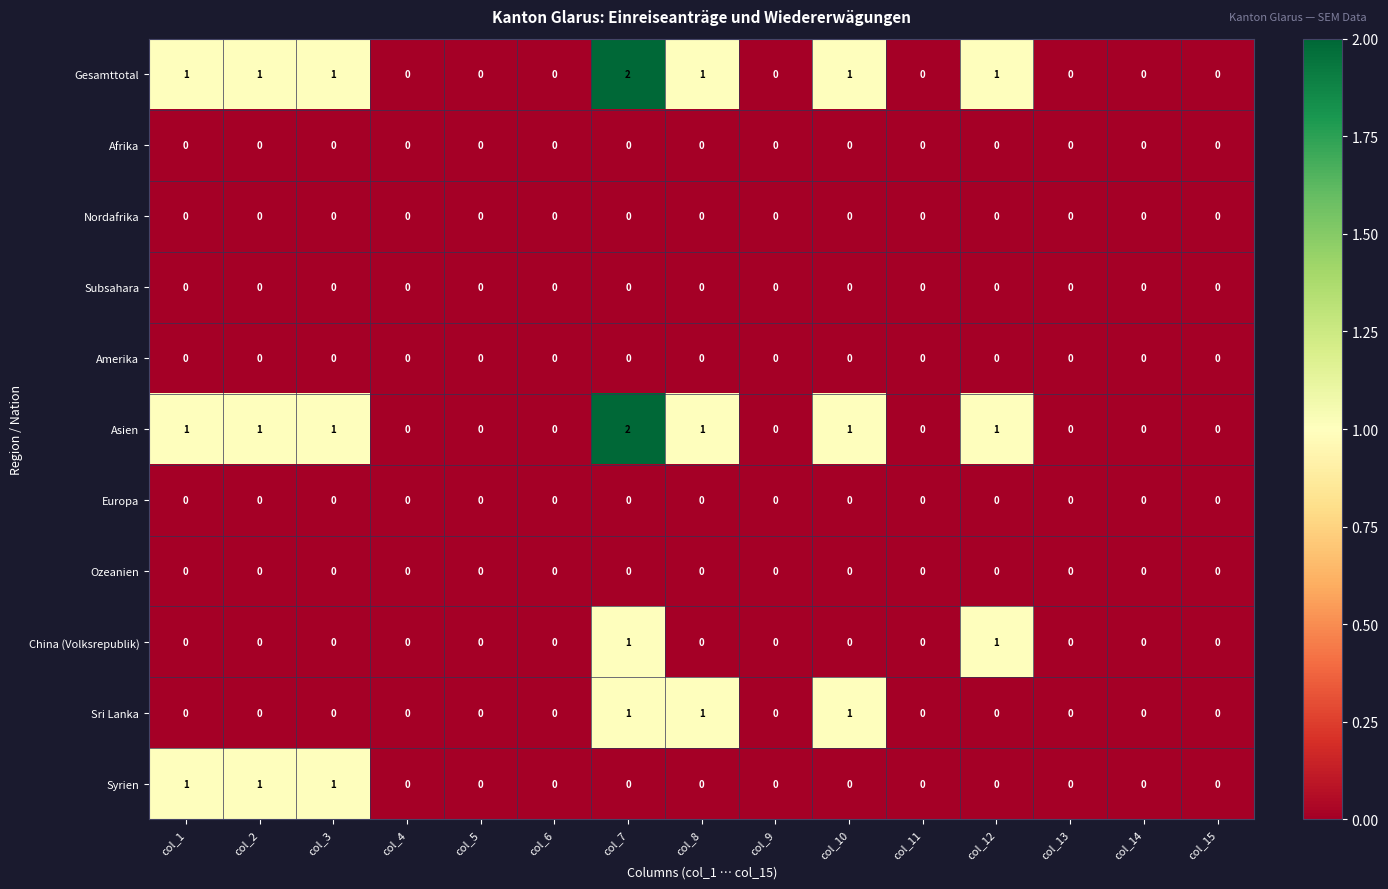

Is the value of Afrika at col_8 greater than the value of Asien at col_2?

No